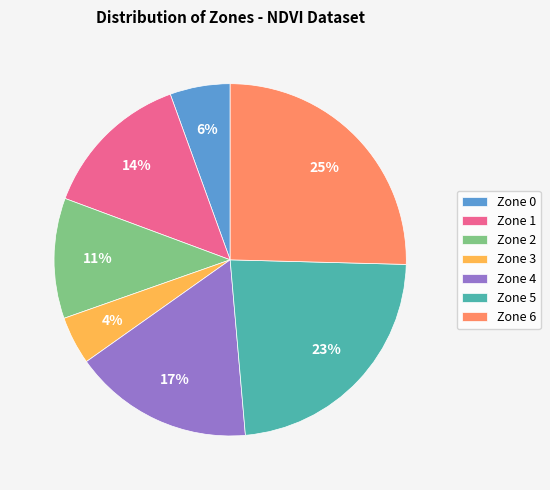

To the nearest percent, what percentage of the pie is Zone 4?

17%